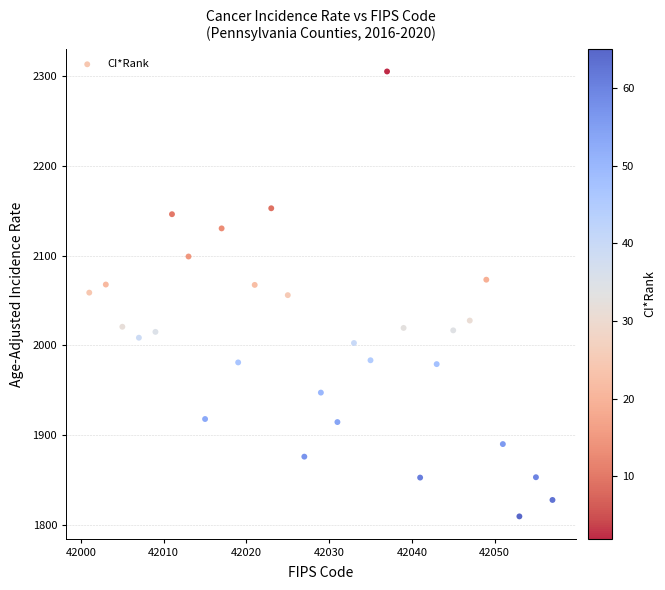

What is the range of Y values (max minus min)?

495.3